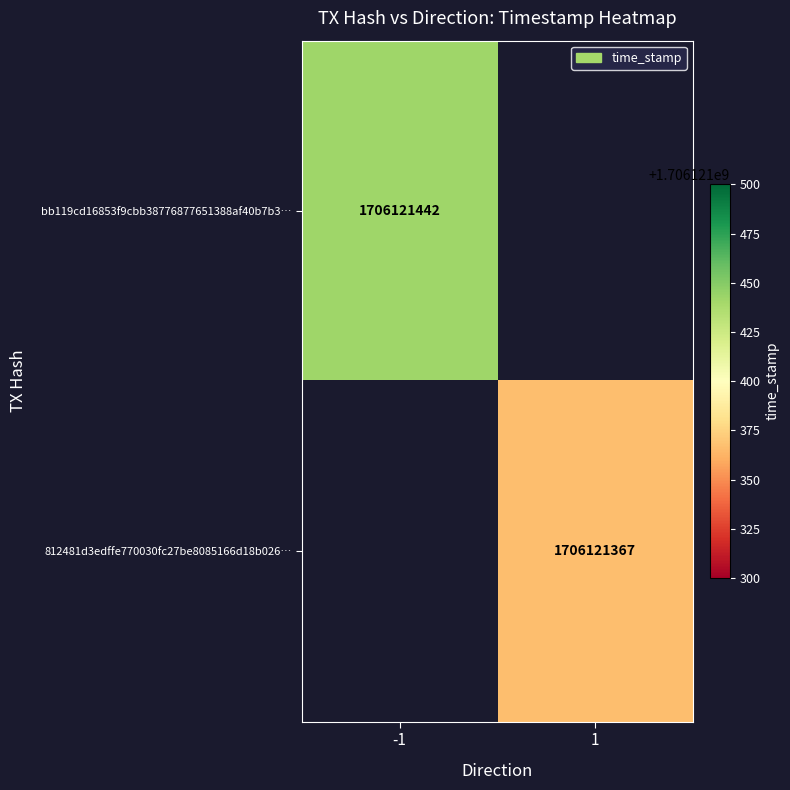

How many distinct data groups are displayed?

2